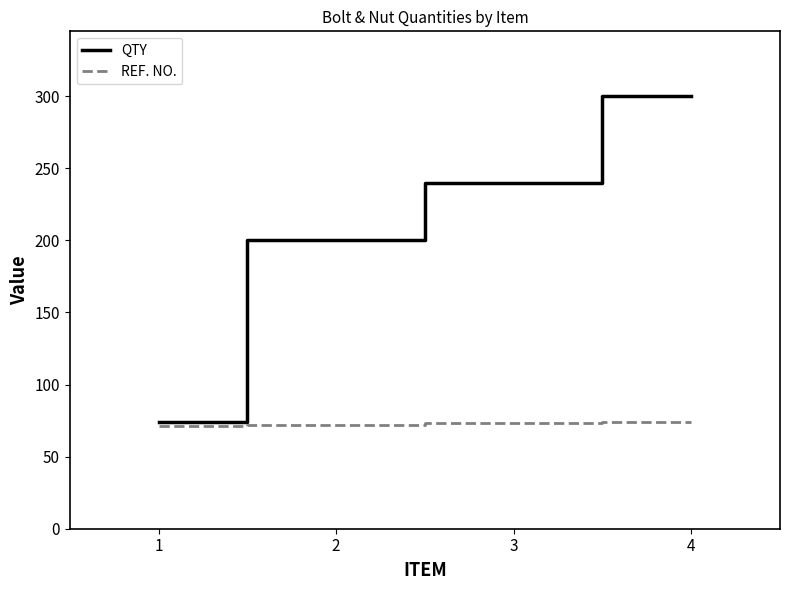

At which category is the sum across all series the highest?

4